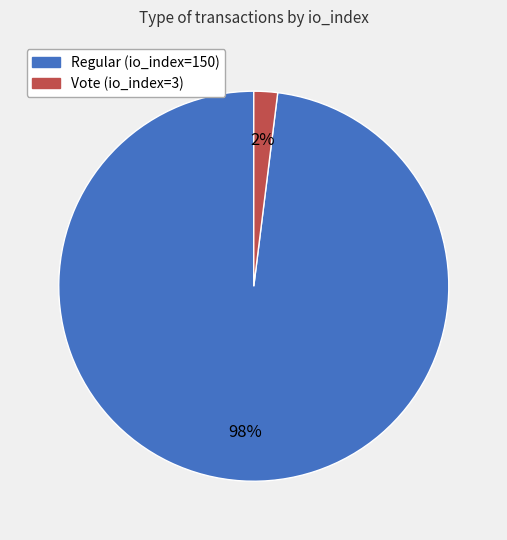

Is Regular (io_index=150) the majority of the pie?

Yes